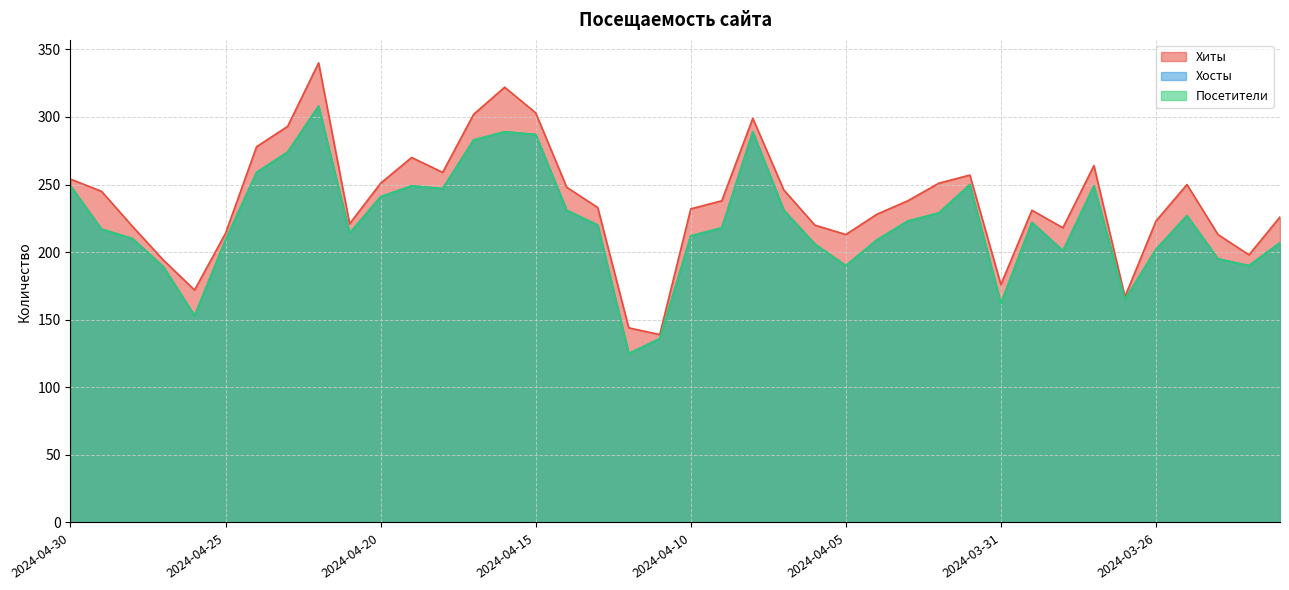

Reading left to right, what are all the values shown in this chart?

Хиты: 254	245	219	194	172	214	278	293	340	221	251	270	259	302	322	303	248	233	144	139	232	238	299	246	220	213	228	238	251	257	176	231	218	264	167	223	250	213	198	226
Хосты: 249	217	210	189	153	209	259	274	308	214	241	249	247	283	289	287	231	220	125	136	212	218	289	231	206	190	209	223	229	250	162	222	201	249	165	202	227	195	190	207
Посетители: 249	217	210	189	153	209	259	274	308	214	241	249	247	283	289	287	231	220	125	136	212	218	289	231	206	190	209	223	229	250	162	222	201	249	165	202	227	195	190	207